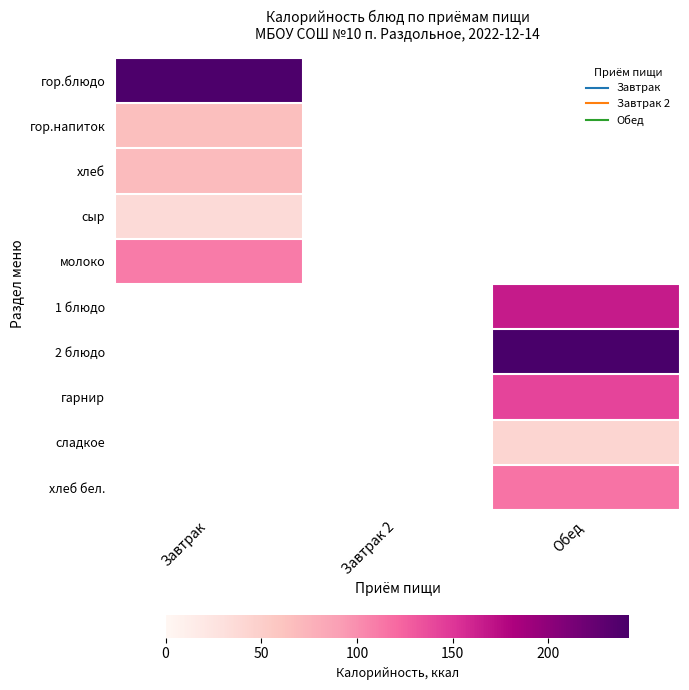

The хлеб бел. series shows 114.8 at Обед. True or false?

True